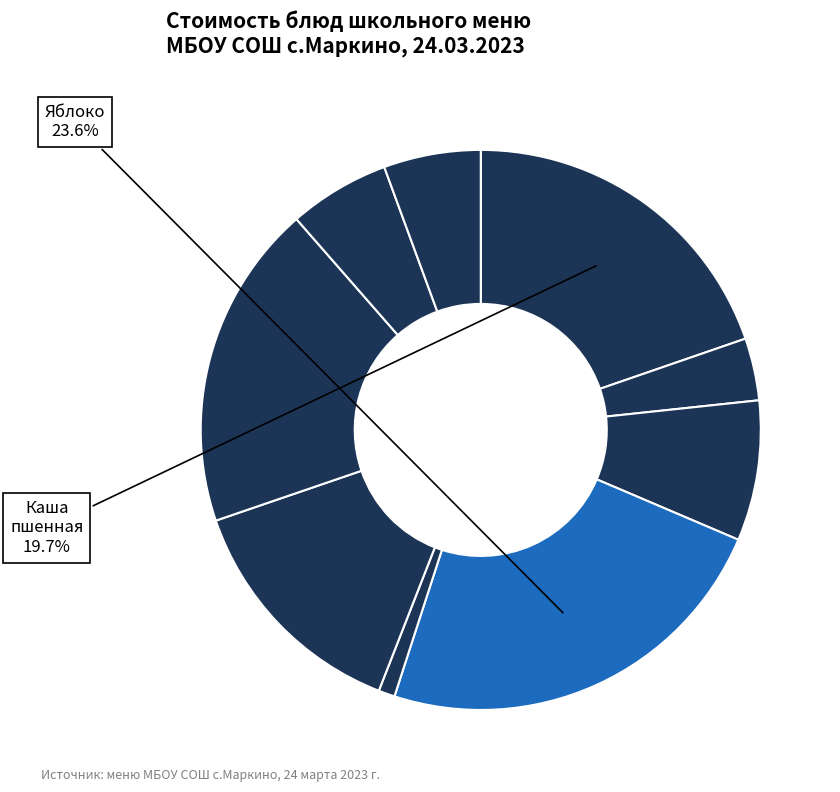

How many segments does this pie chart have?

9